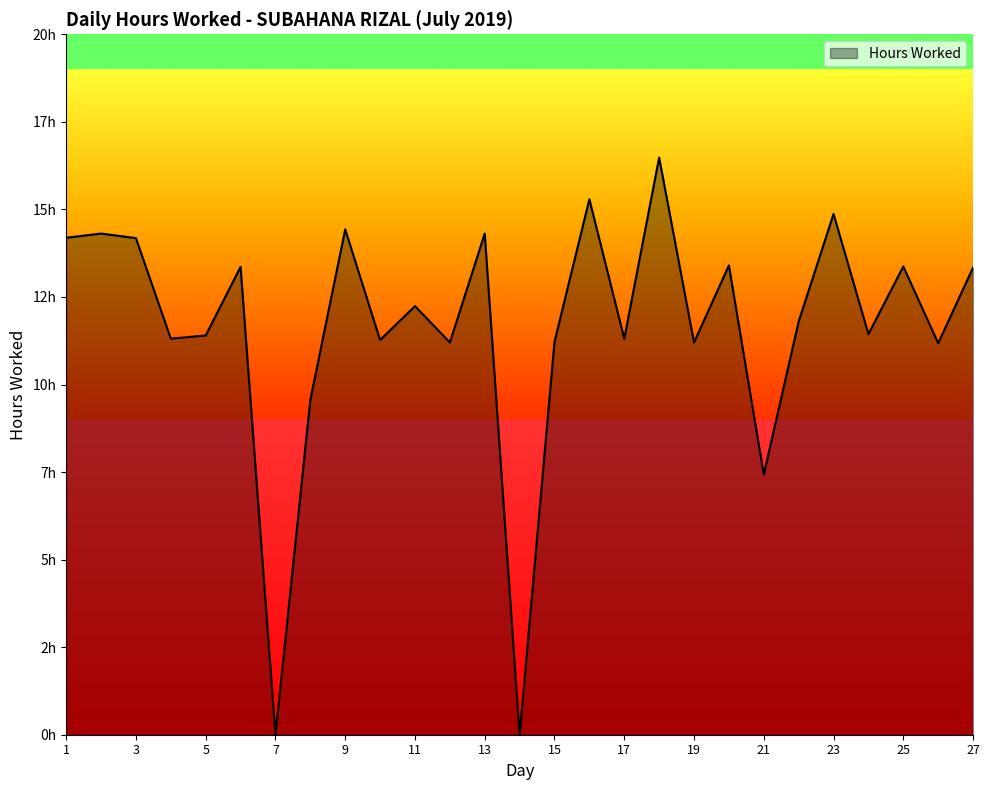

Reading left to right, extract all data points from this chart.

1=14.2	2=14.3	3=14.2	4=11.3	5=11.4	6=13.4	7=0.0	8=9.6	9=14.4	10=11.3	11=12.2	12=11.2	13=14.3	14=0.0	15=11.2	16=15.3	17=11.3	18=16.5	19=11.2	20=13.4	21=7.4	22=11.8	23=14.9	24=11.4	25=13.4	26=11.2	27=13.3